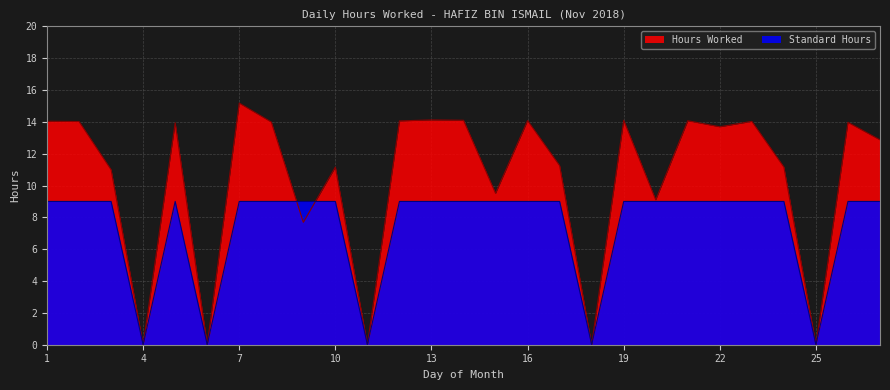

Where does the Hours Worked series first go above 13?

1